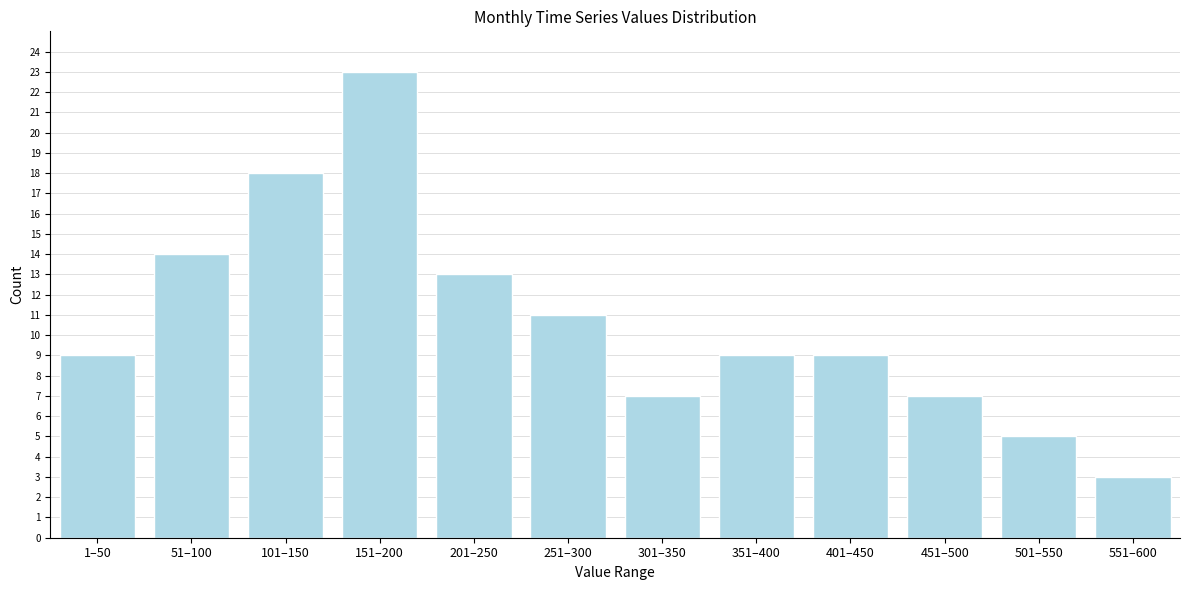

Reading right to left, what are all the values shown in this chart?

551–600=3	501–550=5	451–500=7	401–450=9	351–400=9	301–350=7	251–300=11	201–250=13	151–200=23	101–150=18	51–100=14	1–50=9